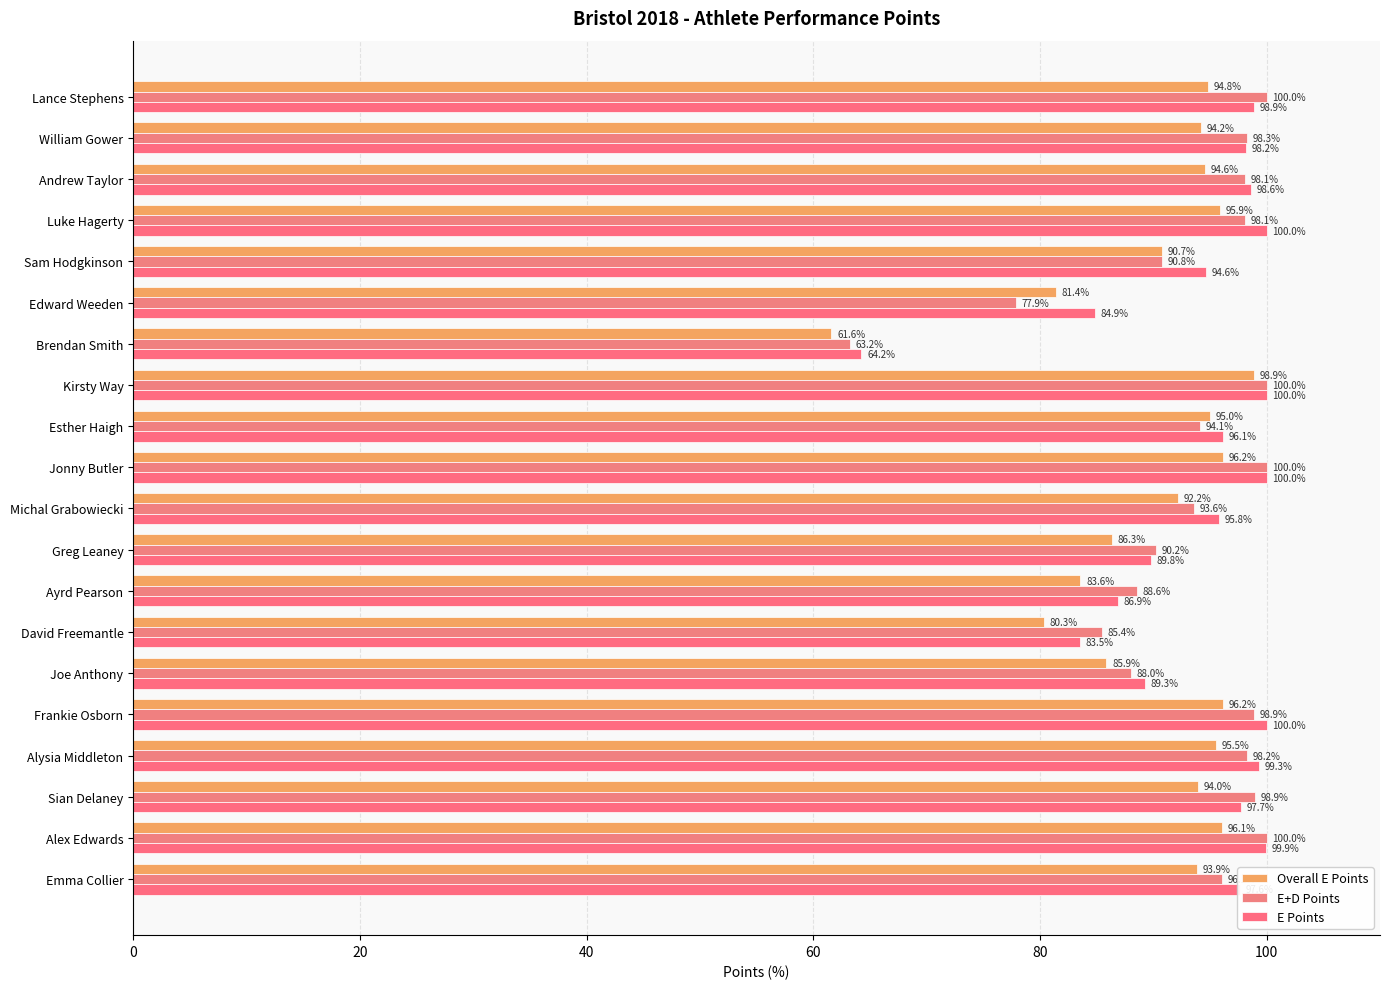

Reading left to right, what are all the values shown in this chart?

Overall E Points: 94.8	94.2	94.6	95.9	90.7	81.4	61.6	98.9	95.0	96.2	92.2	86.3	83.6	80.3	85.9	96.2	95.5	94.0	96.1	93.9
E+D Points: 100.0	98.3	98.1	98.1	90.8	77.9	63.2	100.0	94.1	100.0	93.6	90.2	88.6	85.4	88.0	98.9	98.2	98.9	100.0	96.1
E Points: 98.9	98.2	98.6	100.0	94.6	84.9	64.2	100.0	96.1	100.0	95.8	89.8	86.9	83.5	89.3	100.0	99.3	97.7	99.9	97.6